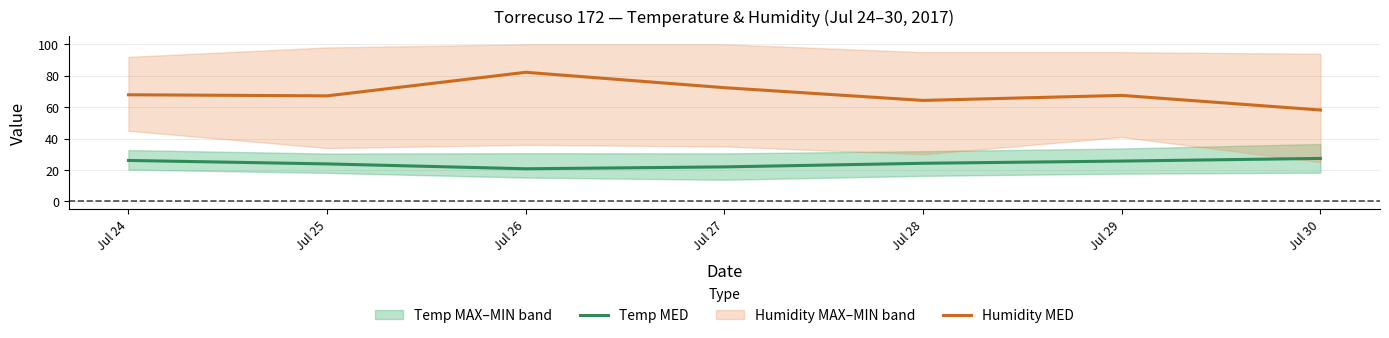

Where is Humidity MED nearest to the value 70?

Jul 24